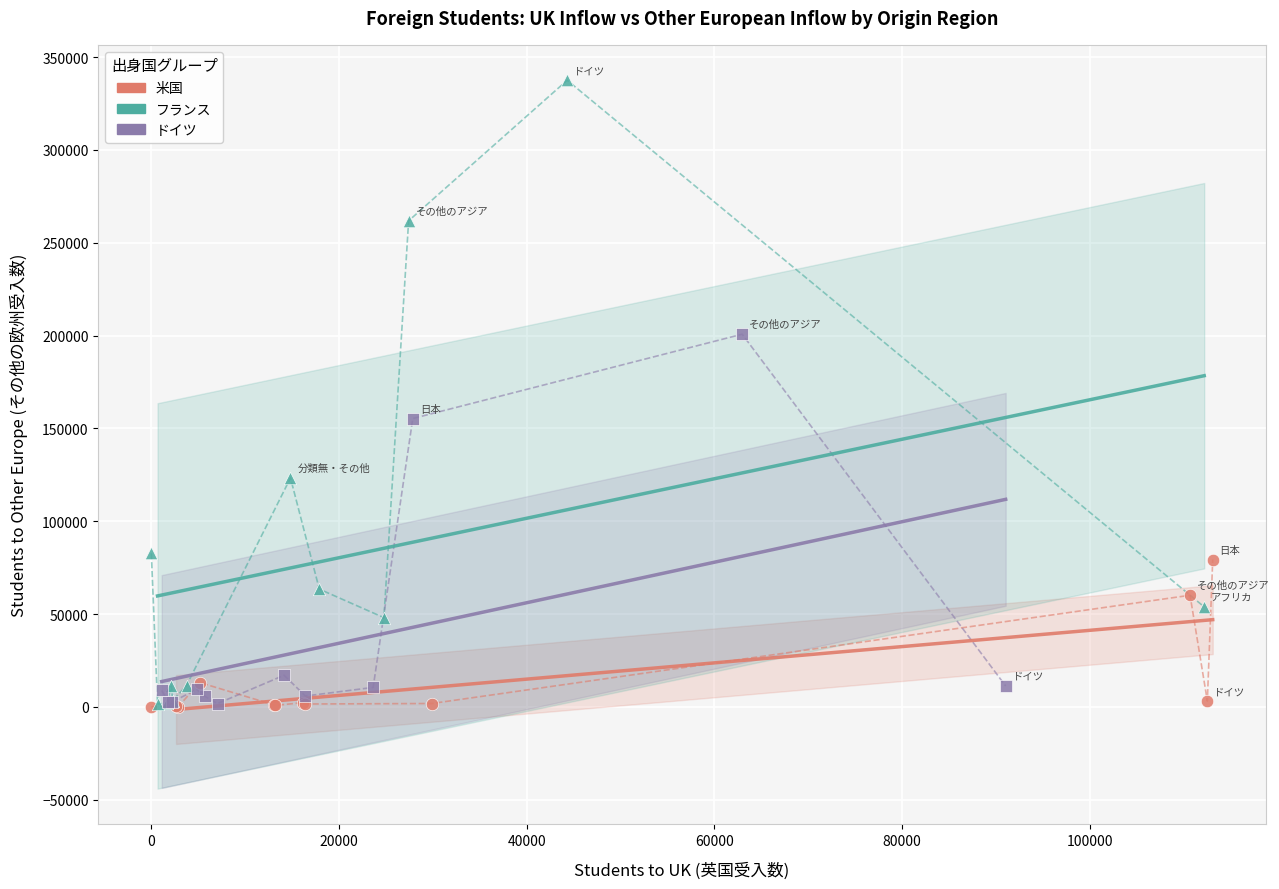

What are all the series names shown in the legend?

米国, フランス, ドイツ